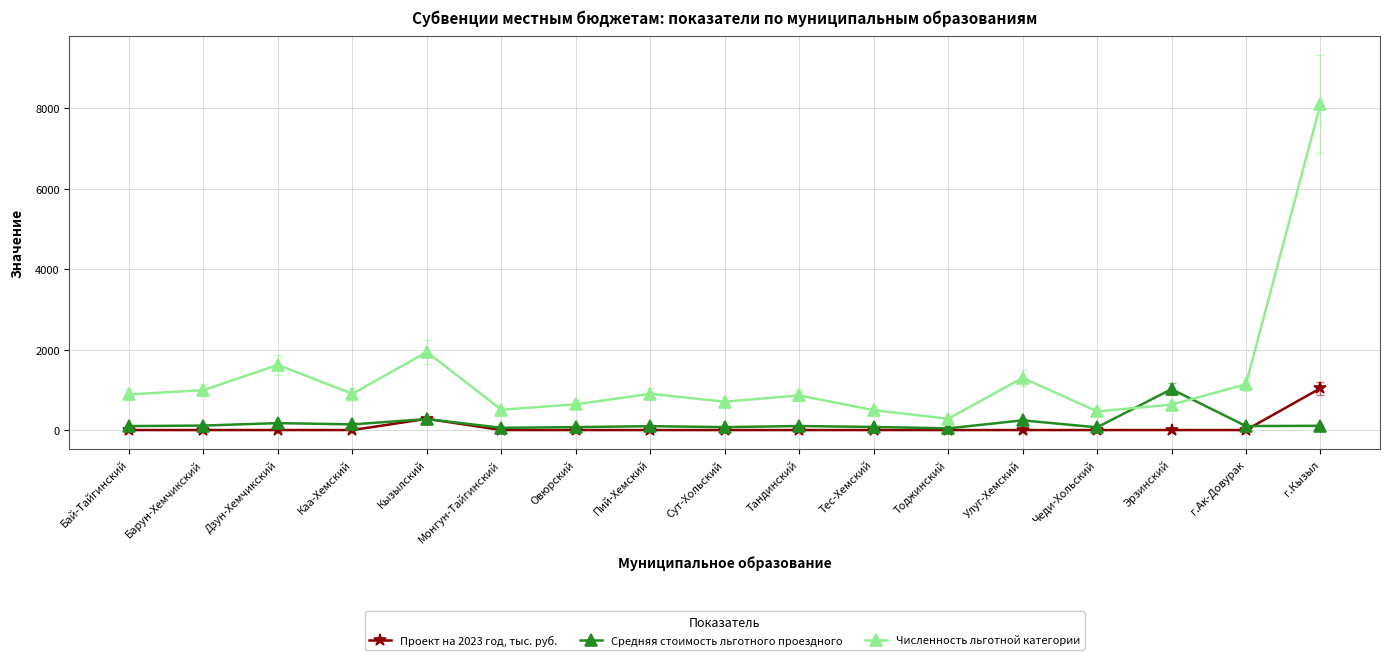

Is this an area chart (filled region under the line)?

No